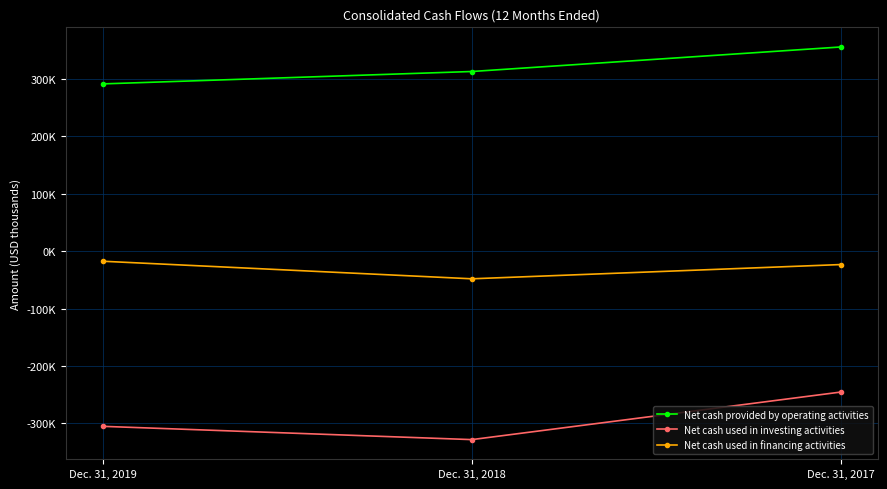

Which series changed the most between Dec. 31, 2019 and Dec. 31, 2017?

Net cash provided by operating activities